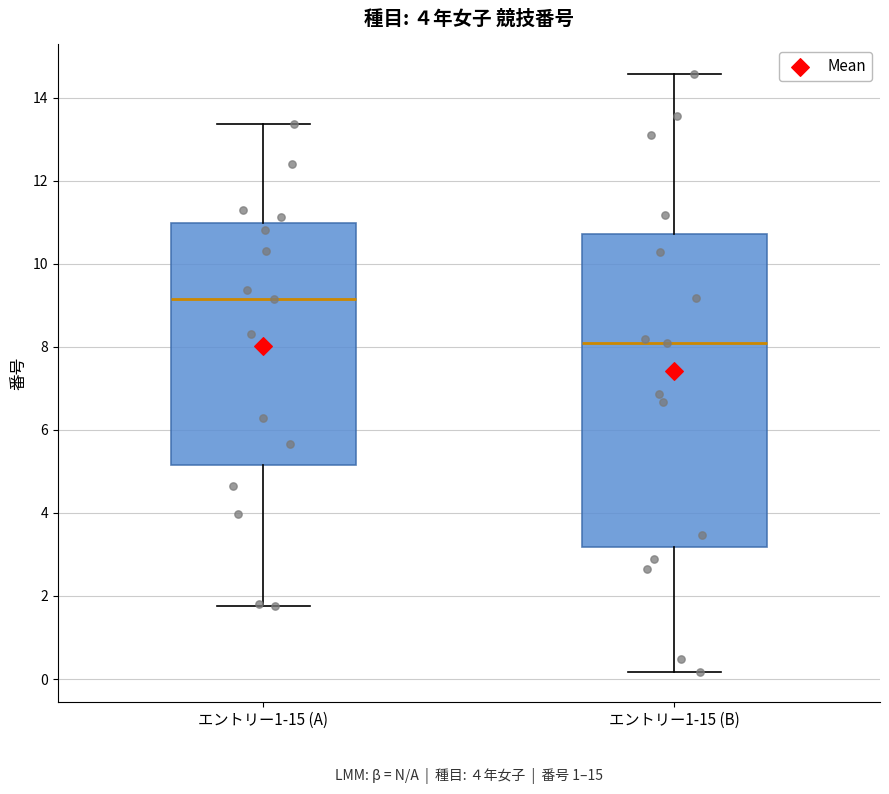

Reading left to right, read every box against the y-axis: the position of its median line, the range the box covers, and the ends of its whiskers. The values are not printed on the chart, so give them approximately, as read against the axis.

エントリー1-15 (A): median 9.2, box 5.2 to 11.0, whiskers 1.8 to 13.4
エントリー1-15 (B): median 8.2, box 3.2 to 10.8, whiskers 0.2 to 14.6